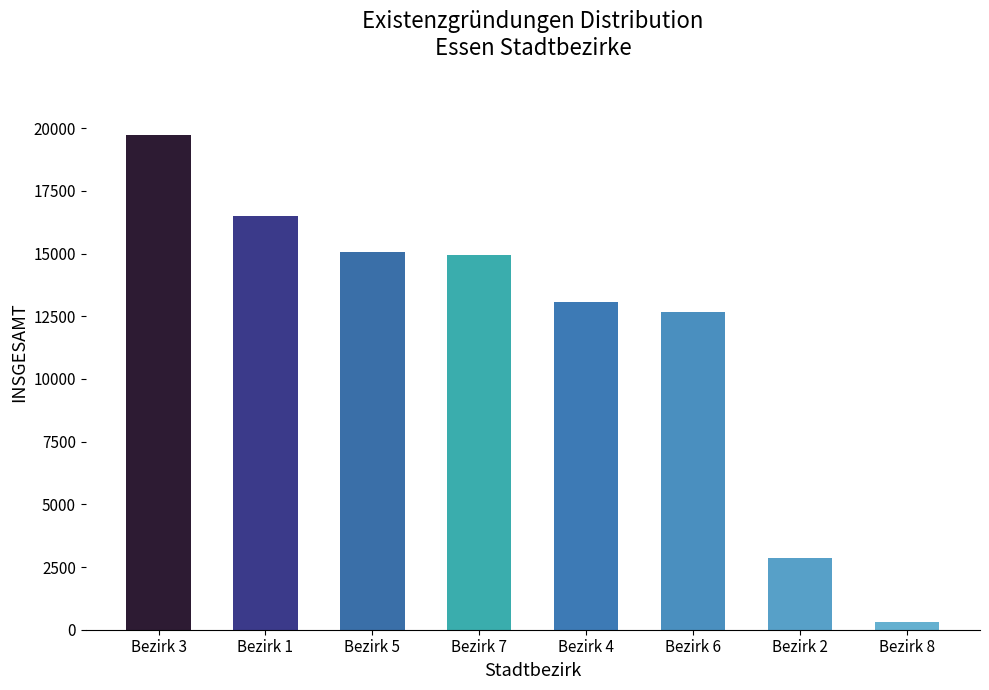

What is the value of the 5th bar from the left?

13064